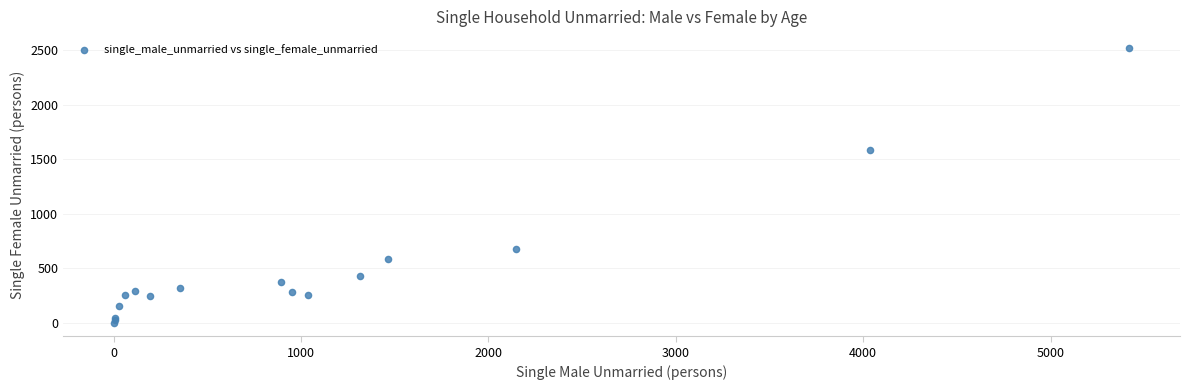

What Y value in the scatter plot is closest to 1262?

1584